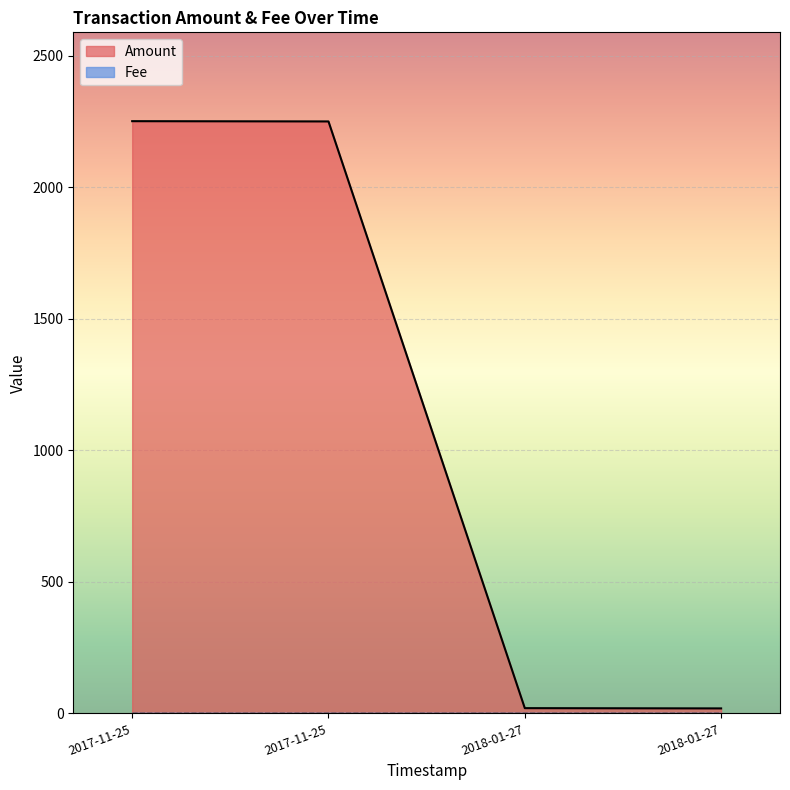

The chart shows a value of 665.0 at 2017-11-25. True or false?

False